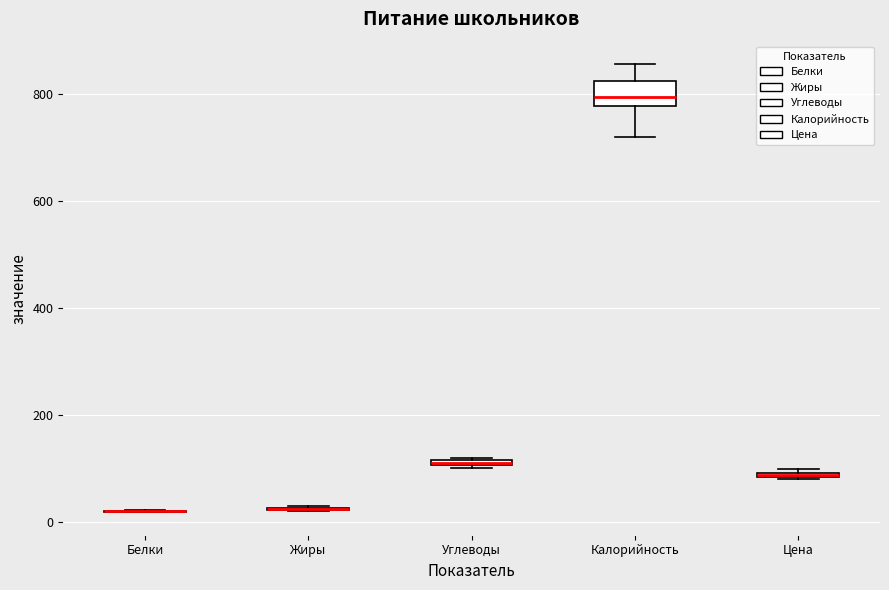

Which box is the tallest, from its lower edge to its upper edge?

Калорийность